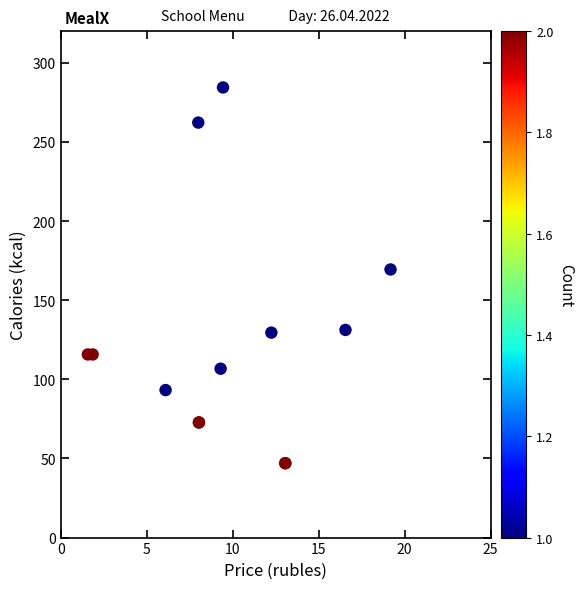

What Y value in the scatter plot is closest to 165?

169.4